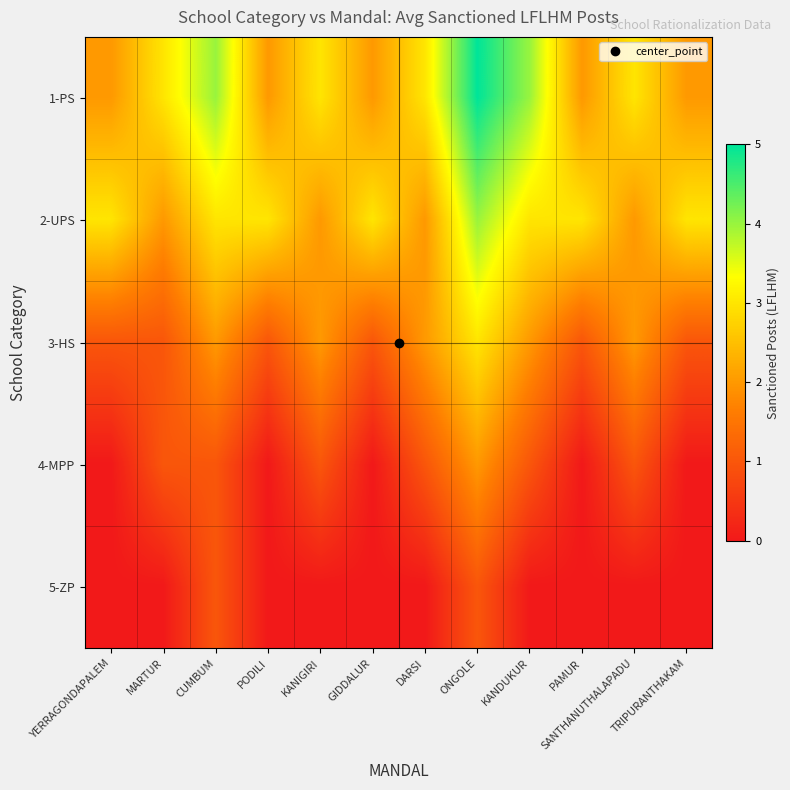

Which label corresponds to the largest value in the chart?

ONGOLE